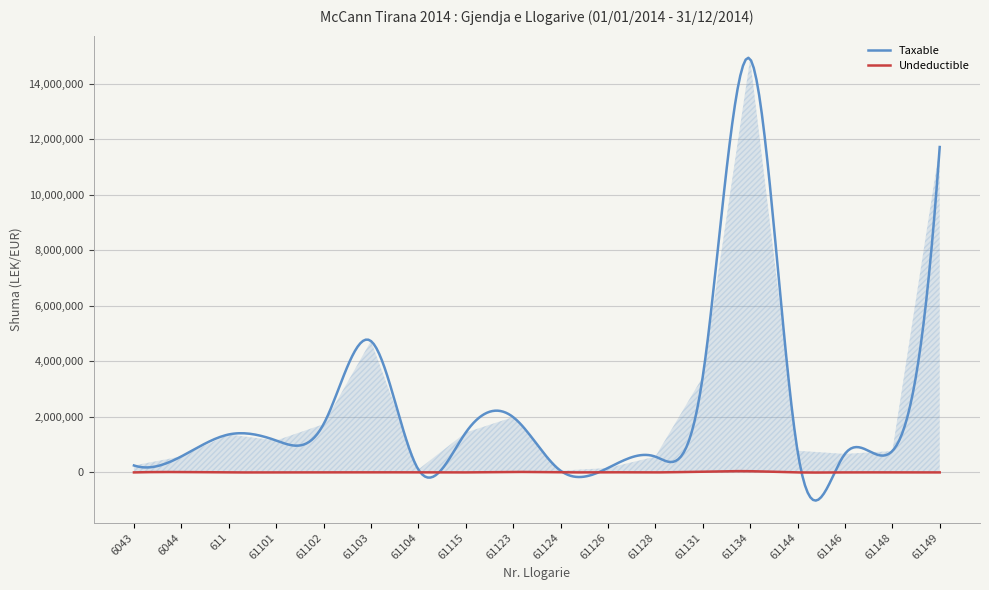

In Taxable, how many points are lower than both neighbors (excluding endpoints)?

7